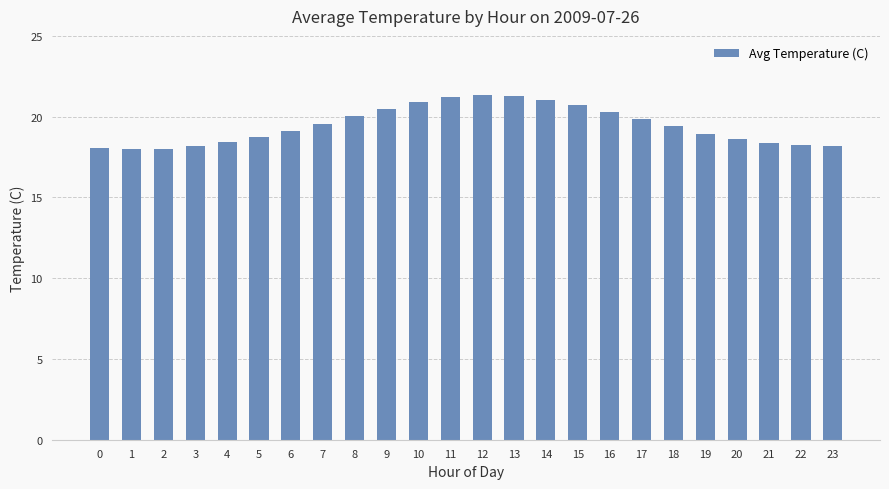

What is the difference between the values at 3 and 17?

1.7